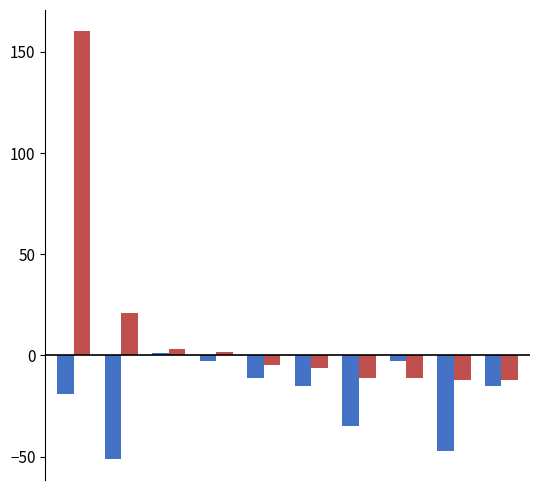

What is the smallest value displayed?

-50.9